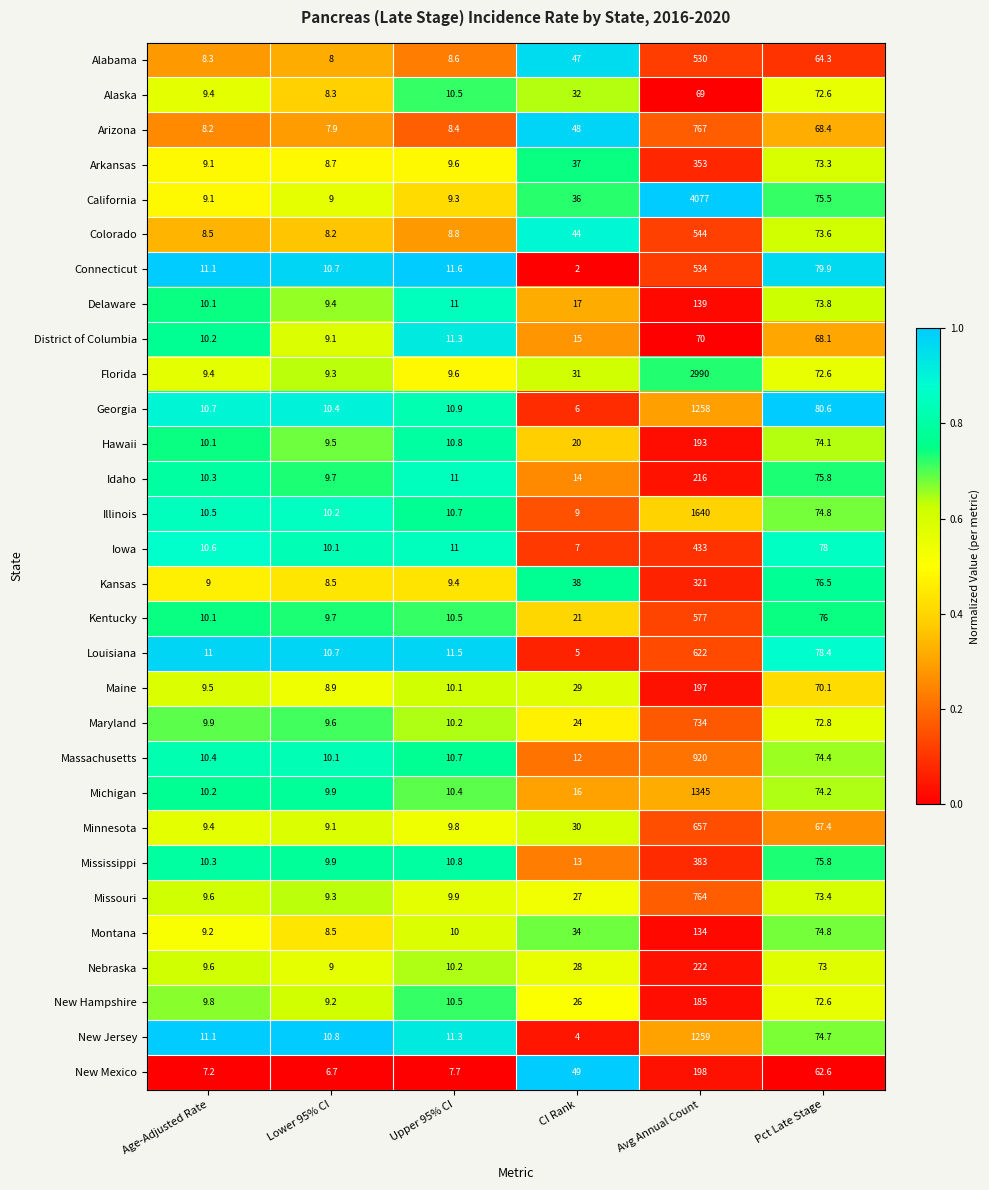

What is the maximum value shown in the chart?

4077.0